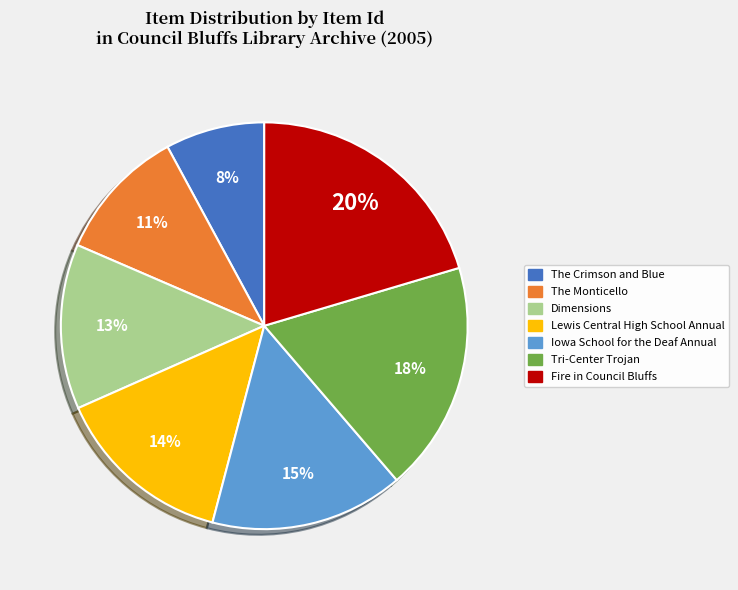

Is there any slice that represents more than half of the pie?

No